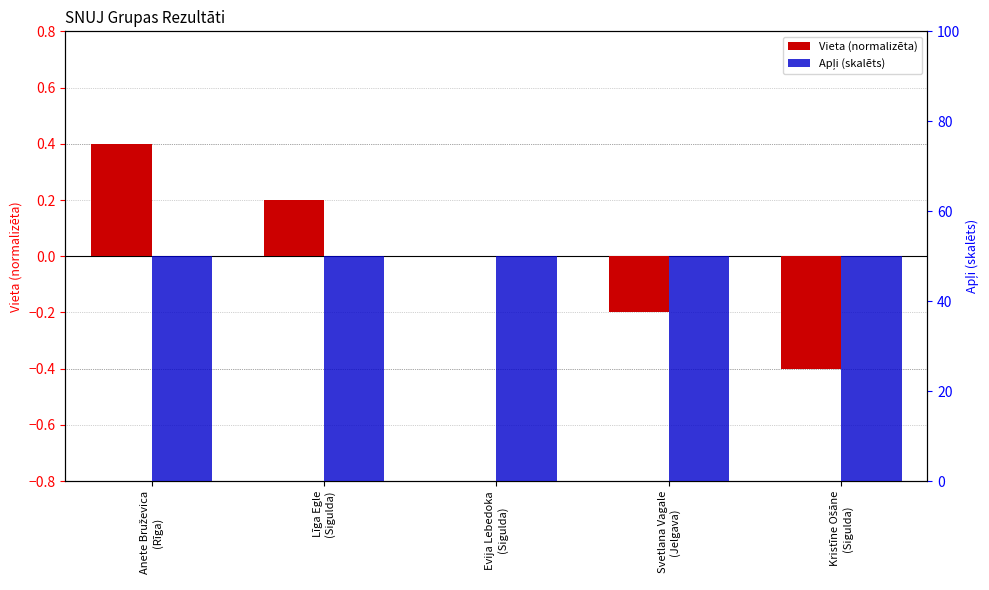

Reading left to right, what are all the values shown in this chart?

Vieta (normalizēta): Anete Bruževica
(Rīga)=0.4	Līga Egle
(Sigulda)=0.2	Evija Lebedoka
(Sigulda)=0.0	Svetlana Vagale
(Jelgava)=-0.2	Kristīne Ošāne
(Sigulda)=-0.4
Apļi (skalēts): Anete Bruževica
(Rīga)=50.0	Līga Egle
(Sigulda)=50.0	Evija Lebedoka
(Sigulda)=50.0	Svetlana Vagale
(Jelgava)=50.0	Kristīne Ošāne
(Sigulda)=50.0